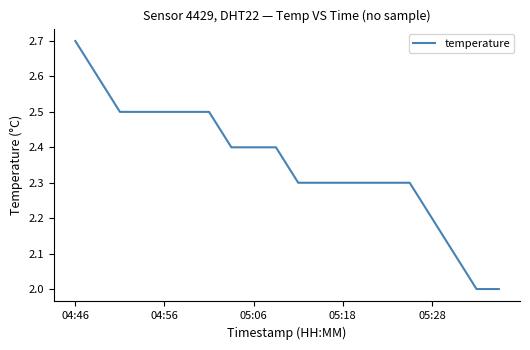

What is the difference between the maximum and minimum values?

0.7